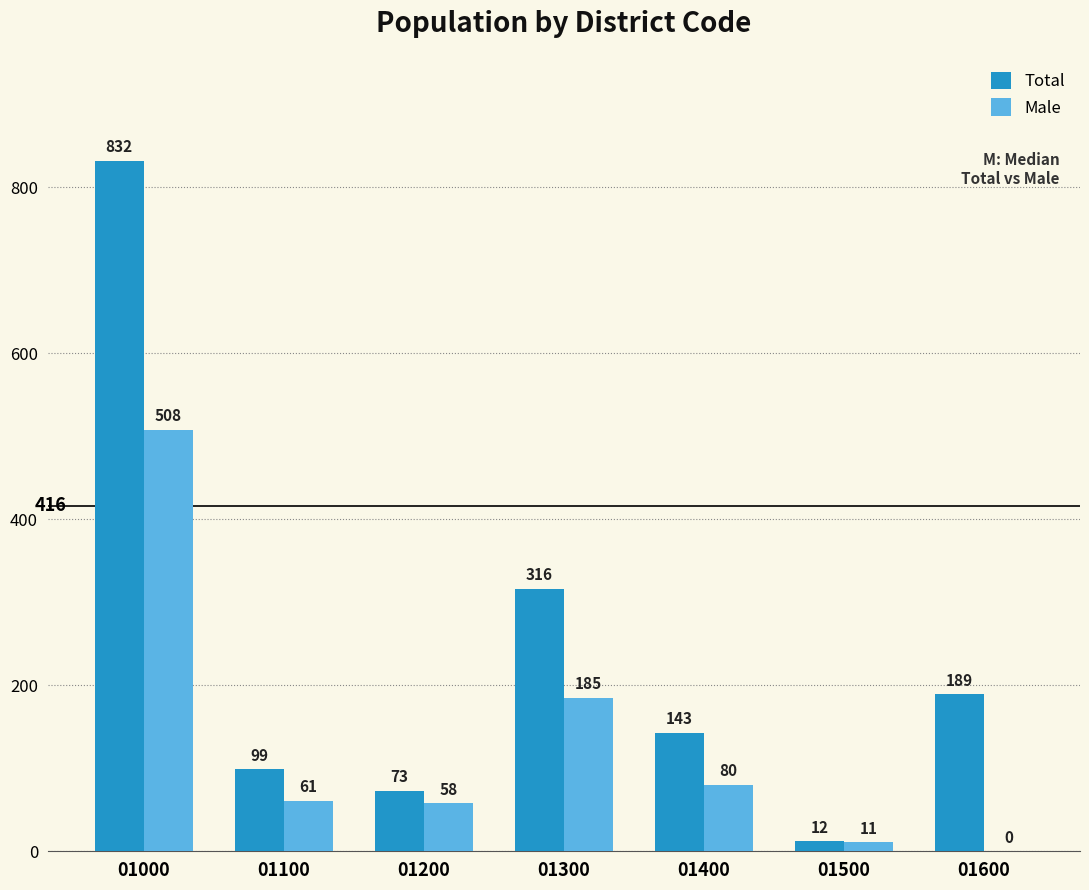

What is the sum of the Total values at 01100 and 01000?

931